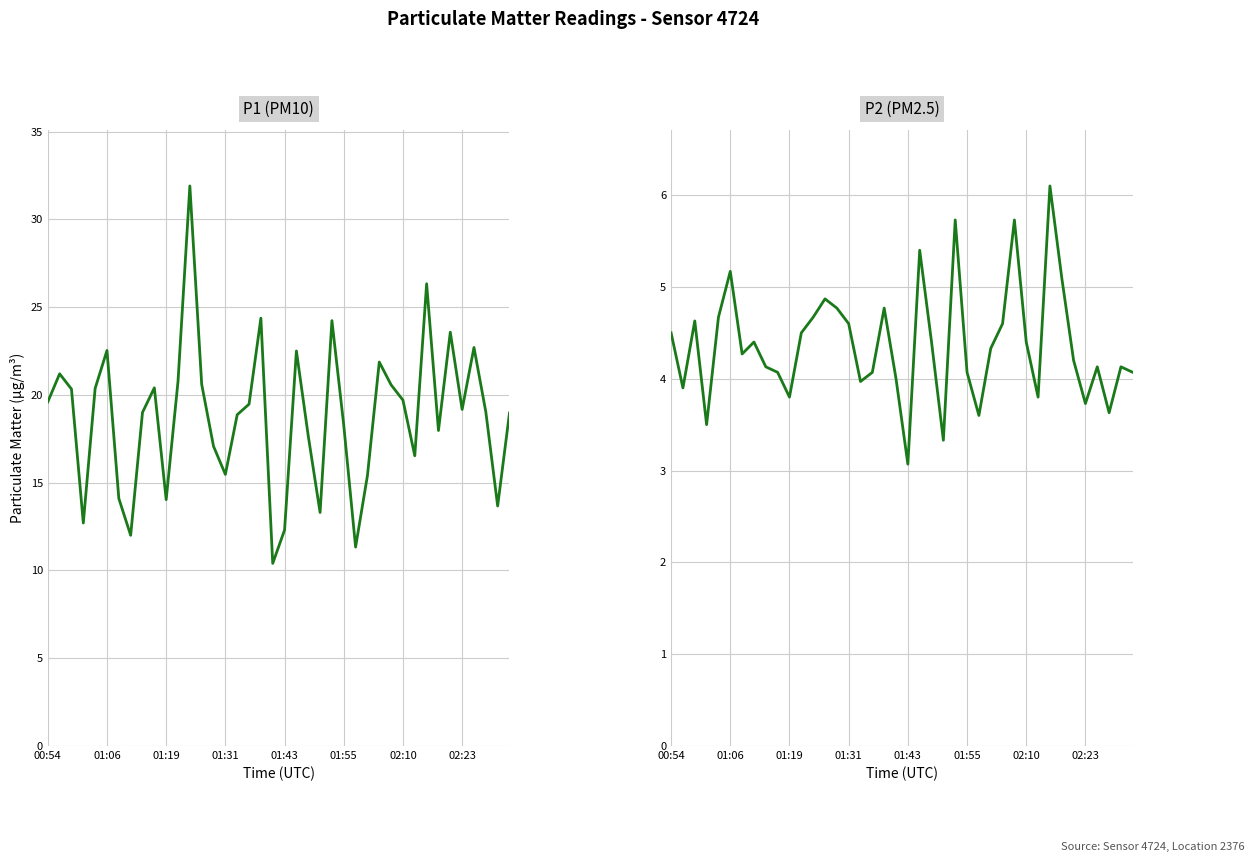

Is the value of P2 (PM2.5) at 01:31 greater than the value of P1 (PM10) at 13?

No